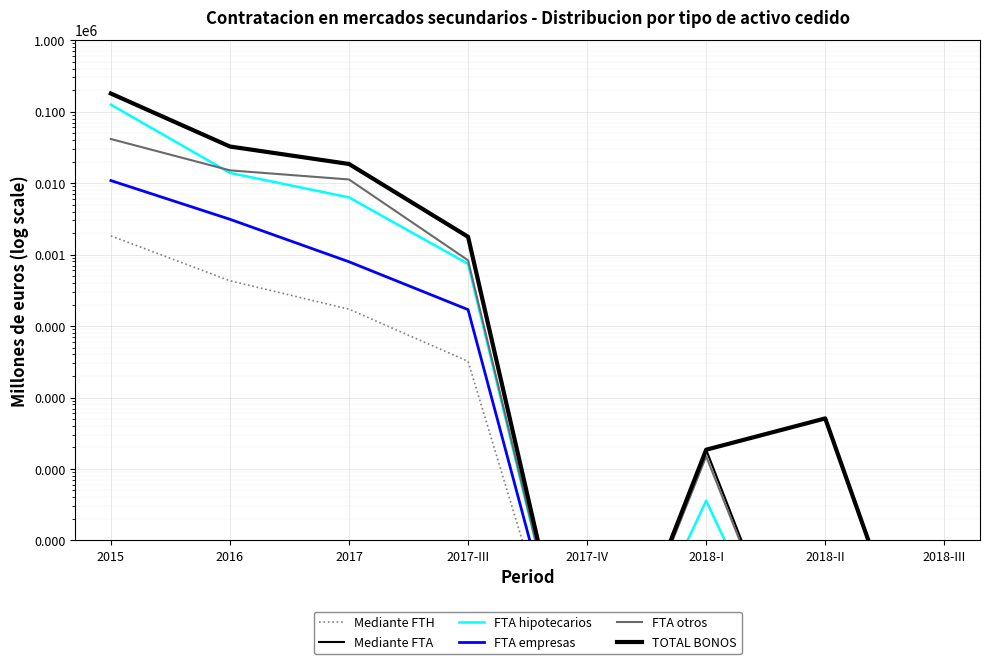

What is the value of the Mediante FTH point at the 1st from the left?

1823.8